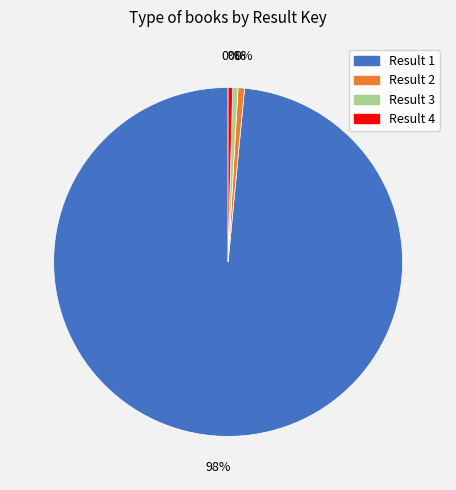

Count the number of slices in the pie.

4